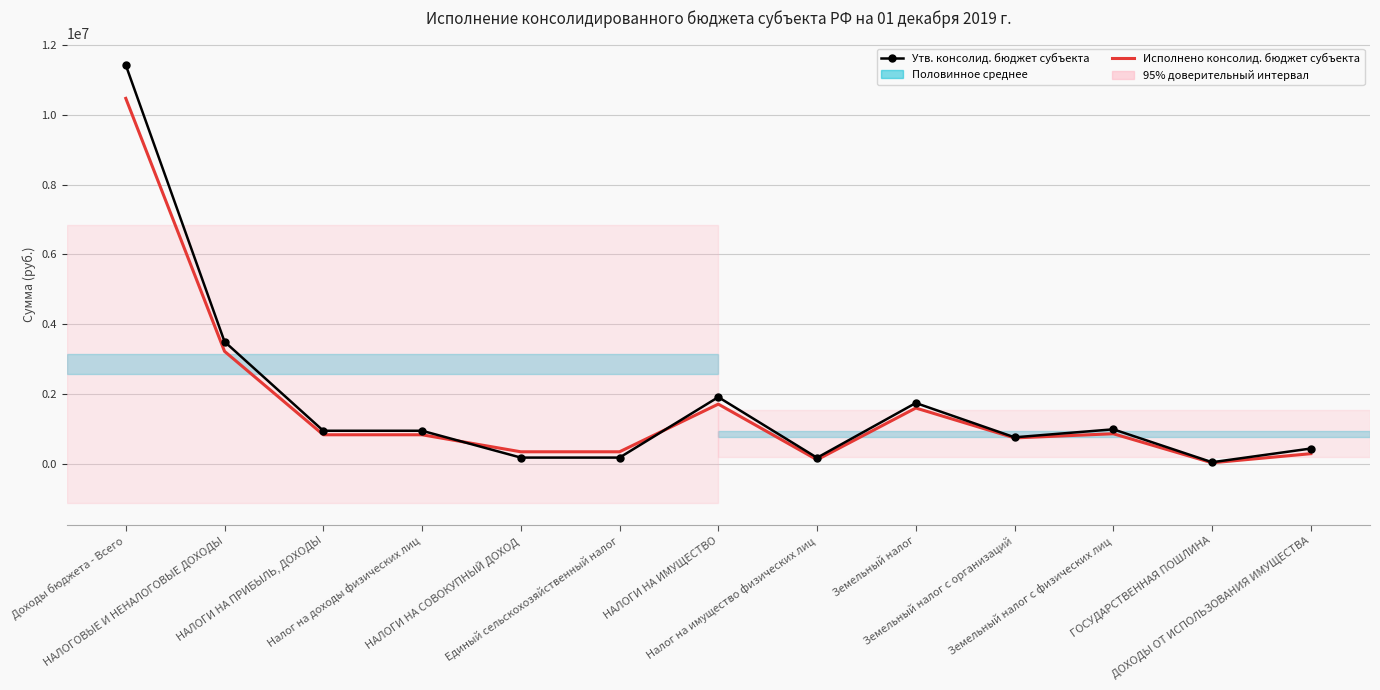

Between which two adjacent categories do Исполнено консолид. бюджет субъекта and Утв. консолид. бюджет субъекта first intersect?

Налог на доходы физических лиц and НАЛОГИ НА СОВОКУПНЫЙ ДОХОД